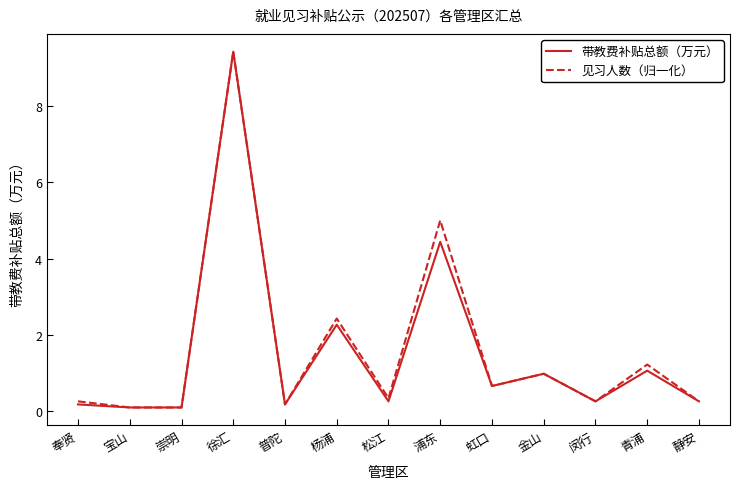

What position from the left is 杨浦?

6